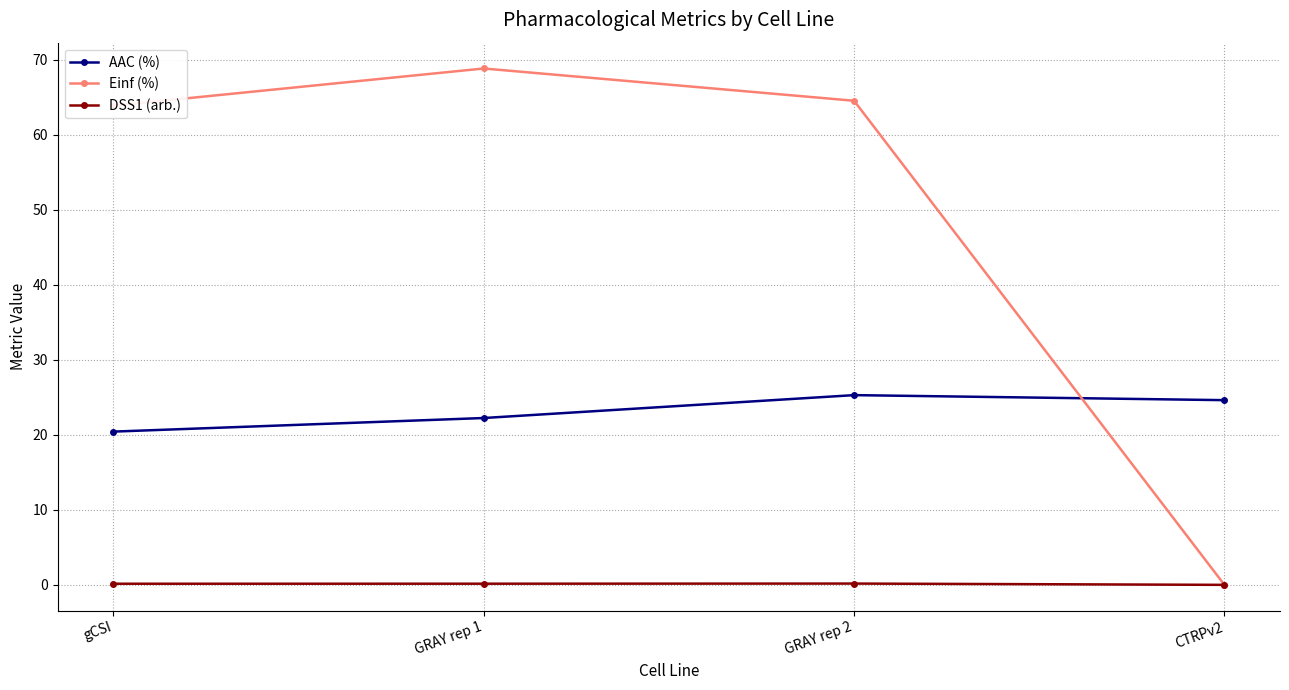

Which series has the widest spread of values?

Einf (%)